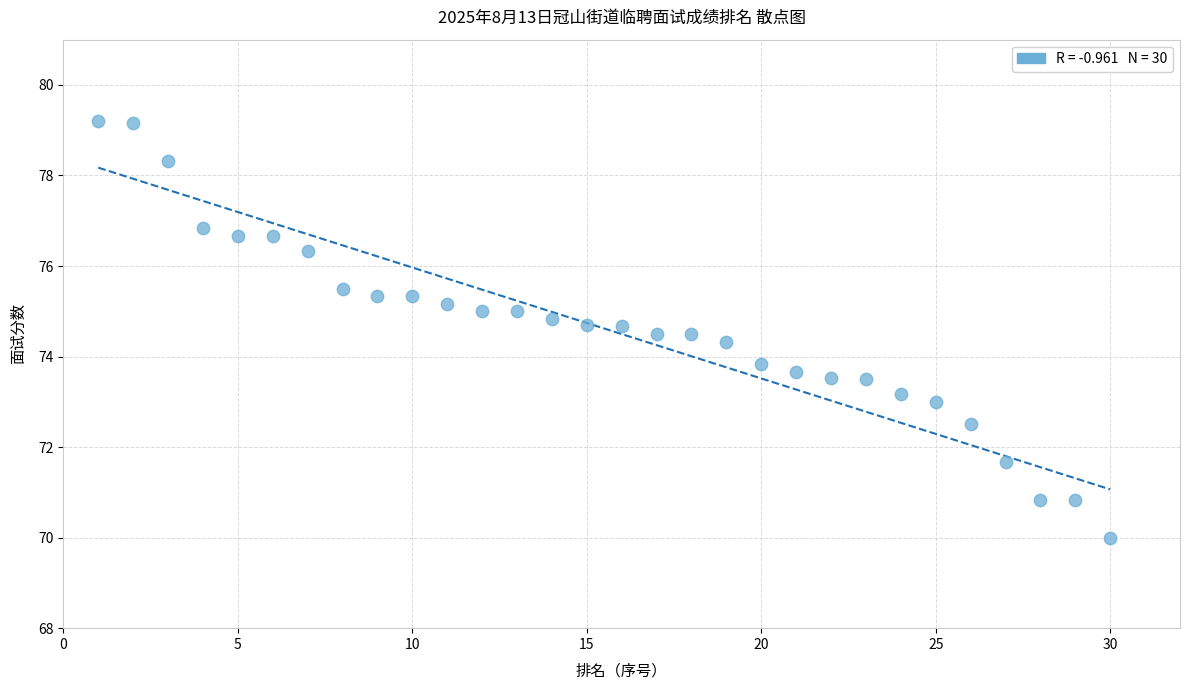

What Y value in the scatter plot is closest to 74?

73.8